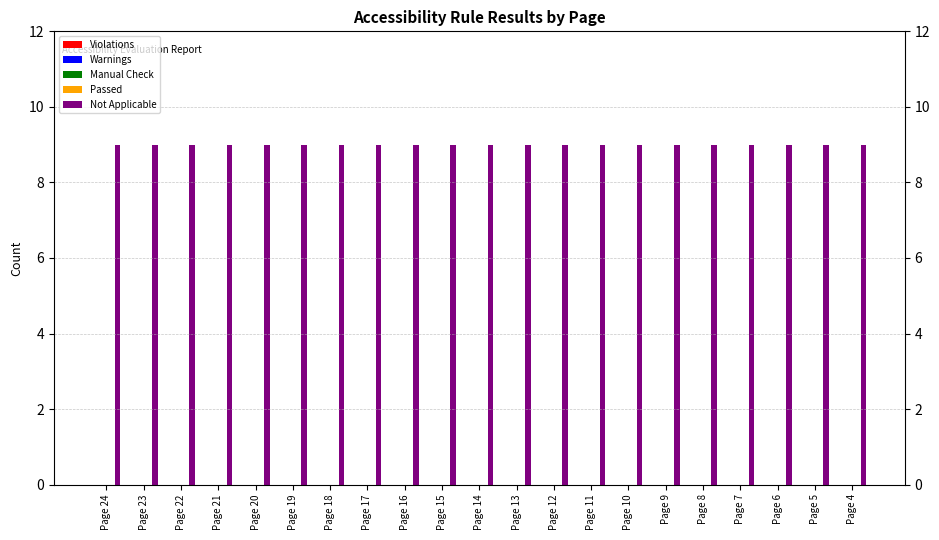

Which series changed the most between Page 18 and Page 5?

Violations